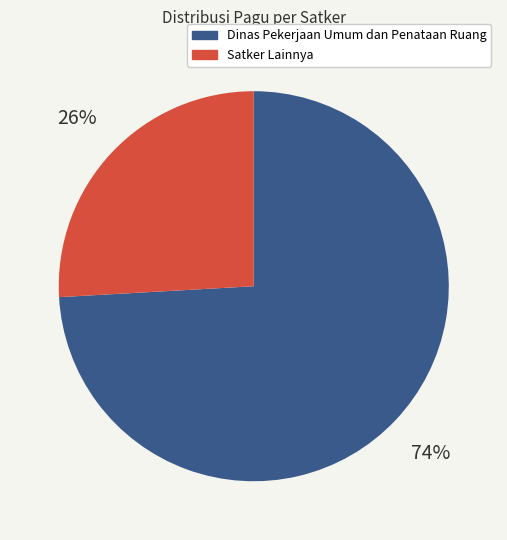

Count the number of slices in the pie.

2